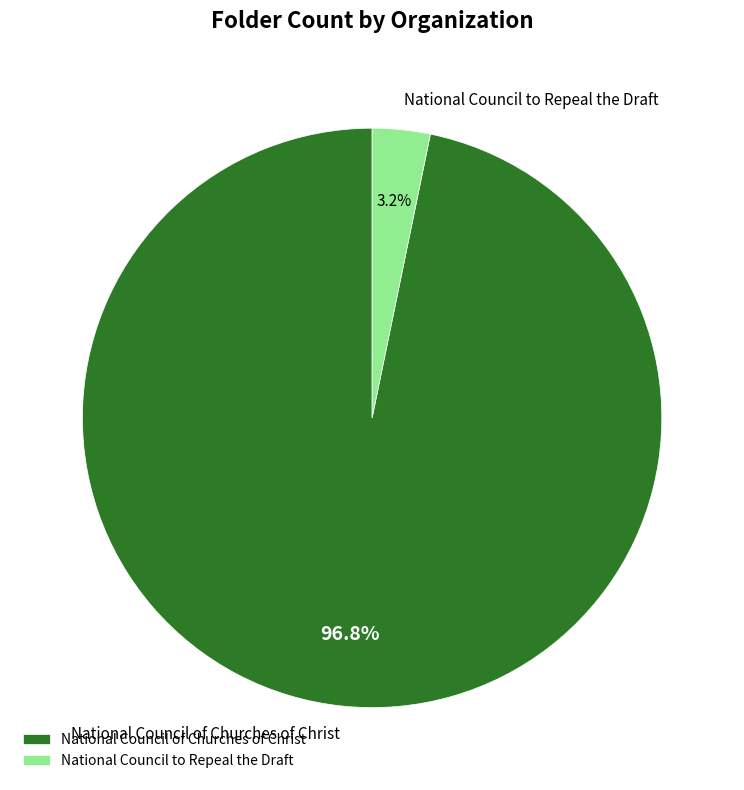

Count the number of slices in the pie.

2